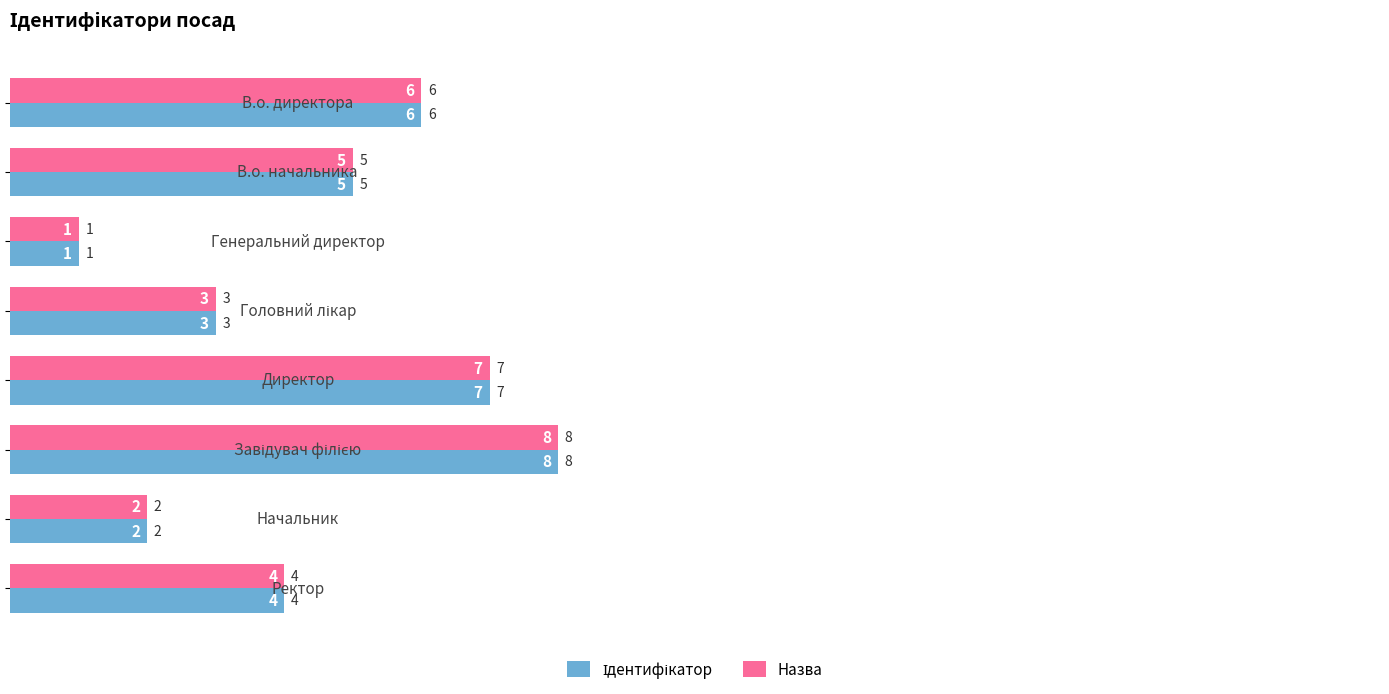

How many Назва values are between 3 and 7?

5